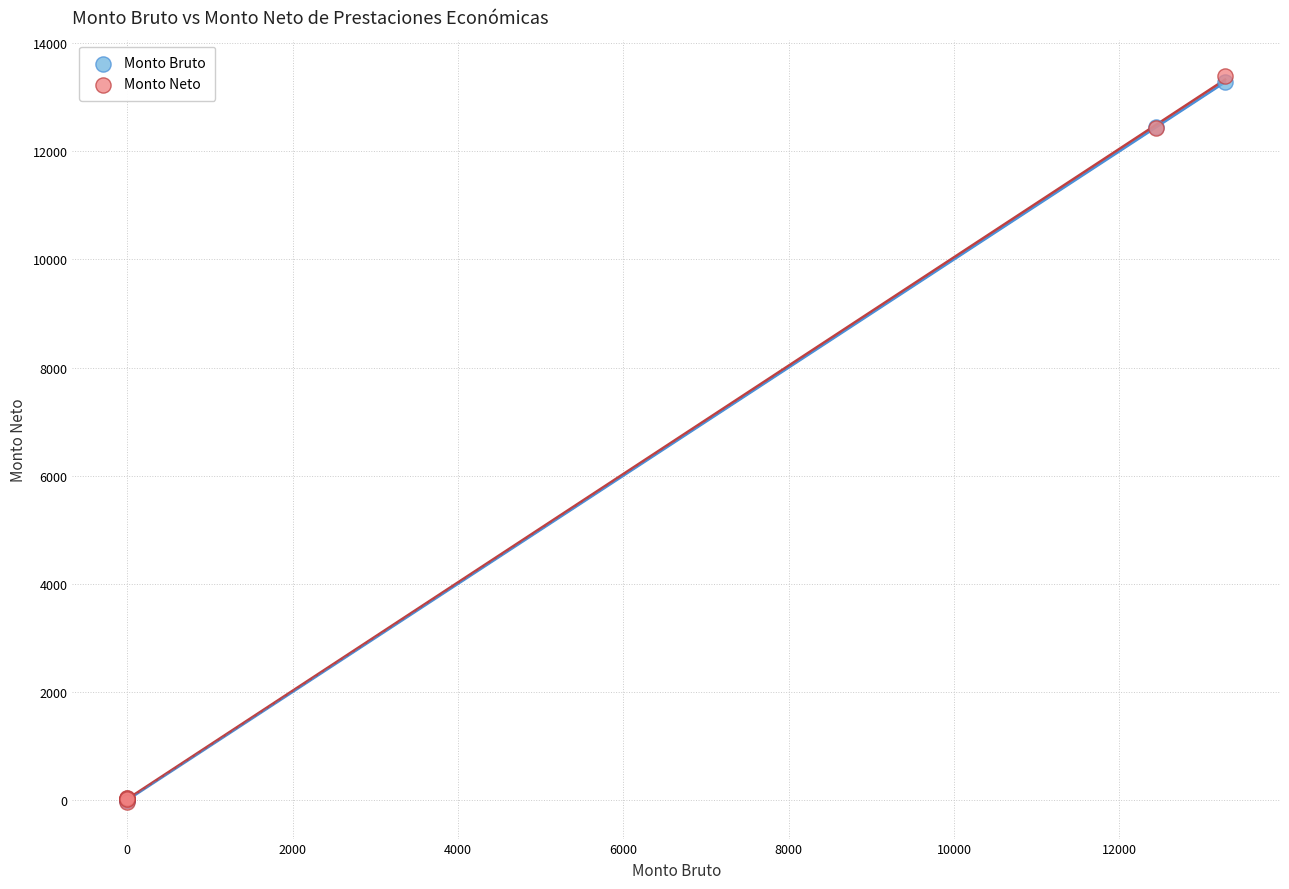

What are all the series names shown in the legend?

Monto Bruto, Monto Neto